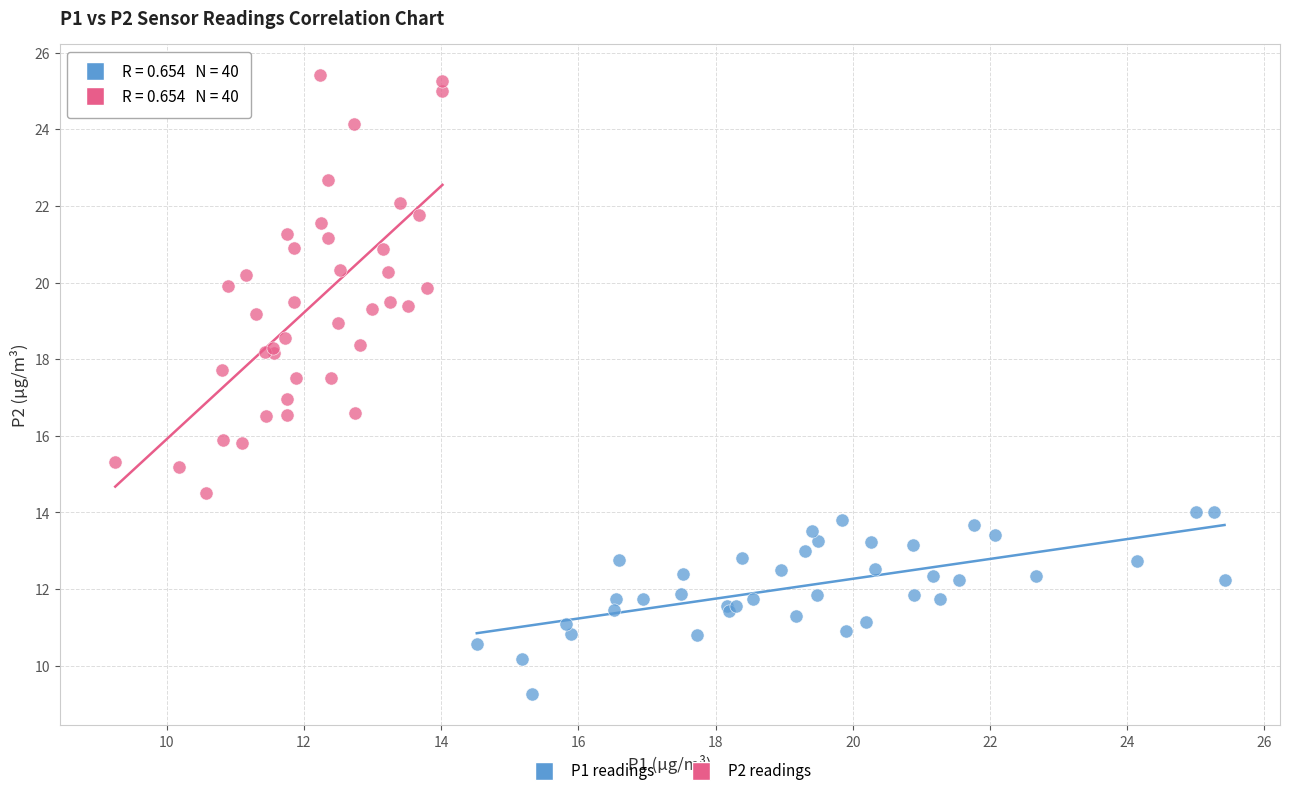

Which series contains the highest Y value?

P2 readings